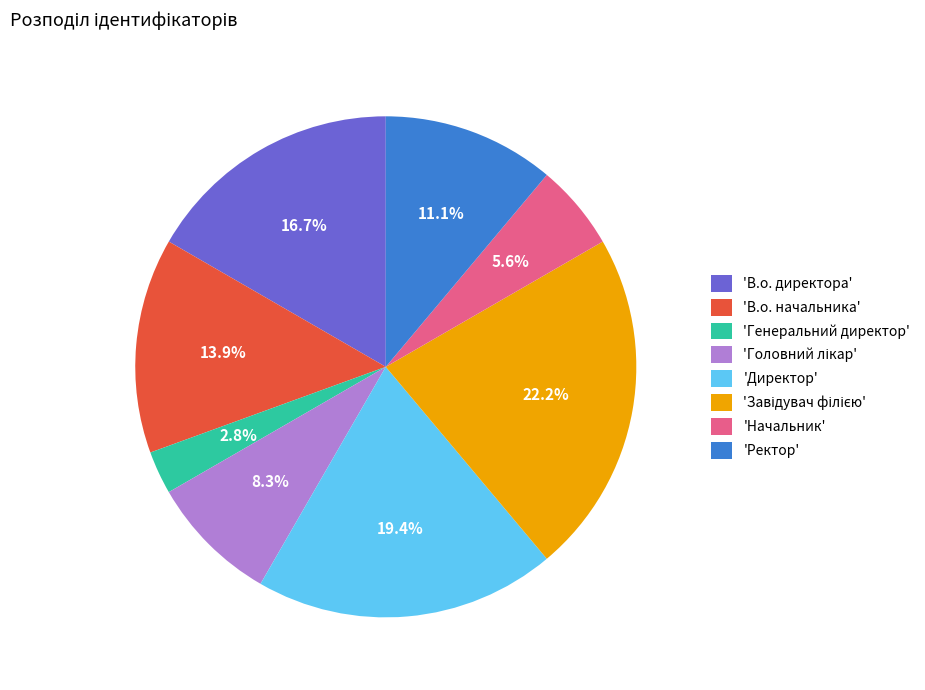

To the nearest percent, what is the average slice percentage?

12%